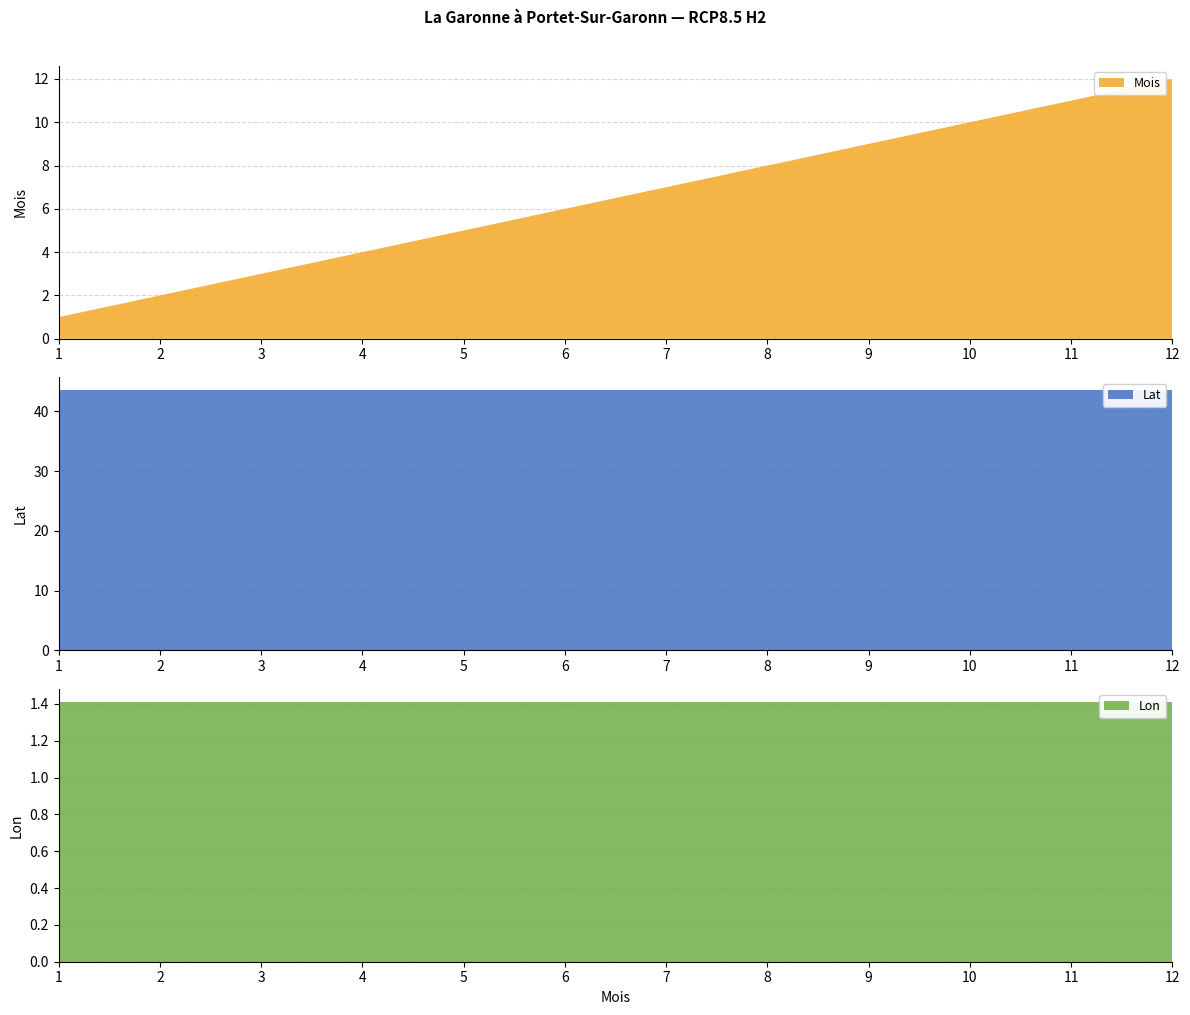

Reading left to right, transcribe all the data shown in this chart.

Mois: 1=1.0	2=2.0	3=3.0	4=4.0	5=5.0	6=6.0	7=7.0	8=8.0	9=9.0	10=10.0	11=11.0	12=12.0
Lat: 1=43.5	2=43.5	3=43.5	4=43.5	5=43.5	6=43.5	7=43.5	8=43.5	9=43.5	10=43.5	11=43.5	12=43.5
Lon: 1=1.4	2=1.4	3=1.4	4=1.4	5=1.4	6=1.4	7=1.4	8=1.4	9=1.4	10=1.4	11=1.4	12=1.4